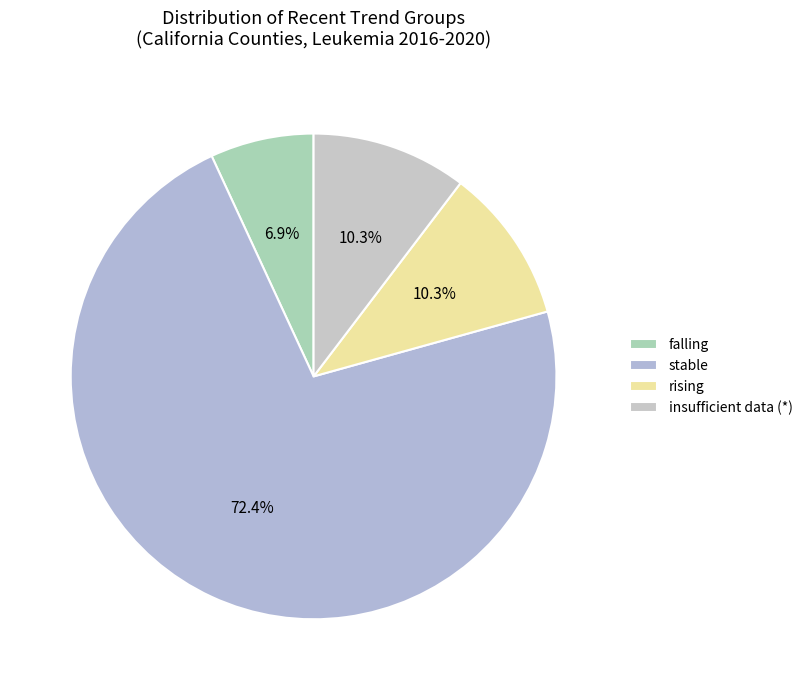

To the nearest percent, what is the difference between the rising and falling slice percentages?

3%